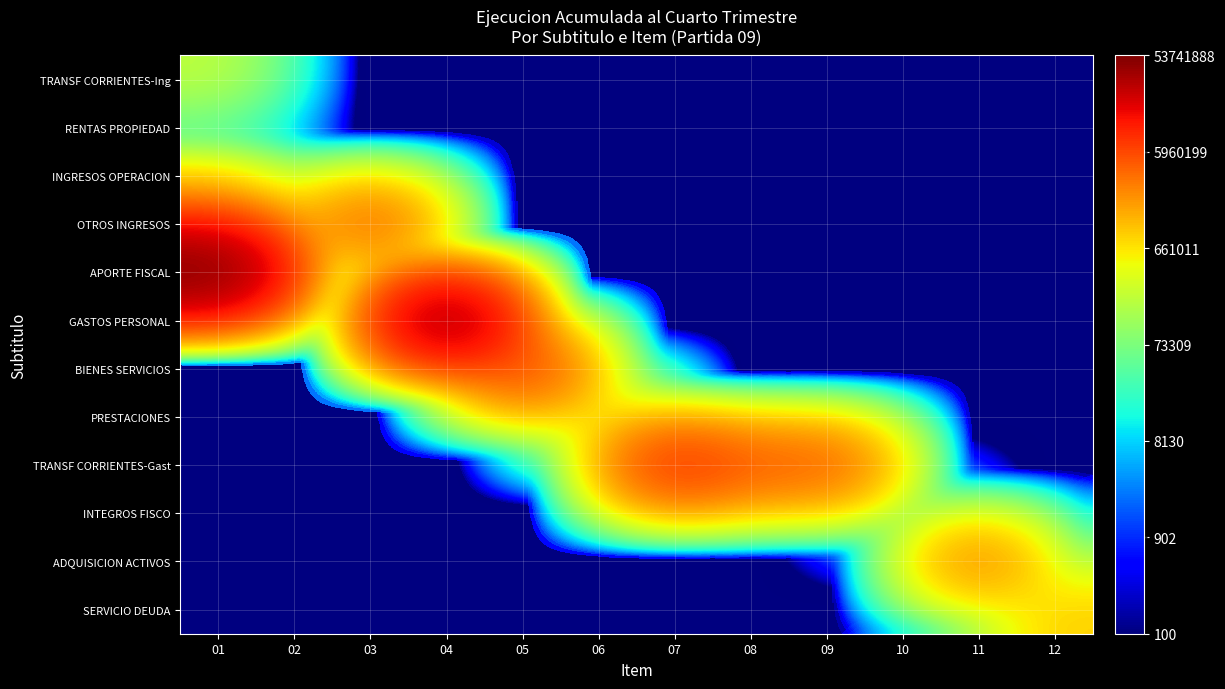

Reading left to right, list all the values displayed in this chart.

TRANSF CORRIENTES-Ing: 01=207739	02=0	03=0	04=0	05=0	06=0	07=0	08=0	09=0	10=0	11=0	12=0
RENTAS PROPIEDAD: 01=4685	02=0	03=0	04=0	05=0	06=0	07=0	08=0	09=0	10=0	11=0	12=0
INGRESOS OPERACION: 01=208632	02=0	03=0	04=0	05=0	06=0	07=0	08=0	09=0	10=0	11=0	12=0
OTROS INGRESOS: 01=4846378	02=313302	03=4533076	04=0	05=0	06=0	07=0	08=0	09=0	10=0	11=0	12=0
APORTE FISCAL: 01=53741888	02=0	03=0	04=0	05=0	06=0	07=0	08=0	09=0	10=0	11=0	12=0
GASTOS PERSONAL: 01=0	02=0	03=0	04=39049587	05=0	06=0	07=0	08=0	09=0	10=0	11=0	12=0
BIENES SERVICIOS: 01=0	02=0	03=0	04=0	05=7019233	06=0	07=0	08=0	09=0	10=0	11=0	12=0
PRESTACIONES: 01=0	02=0	03=0	04=0	05=0	06=818642	07=0	08=0	09=0	10=0	11=0	12=0
TRANSF CORRIENTES-Gast: 01=0	02=0	03=0	04=0	05=0	06=0	07=9330529	08=4610648	09=4719881	10=0	11=0	12=0
INTEGROS FISCO: 01=0	02=0	03=0	04=0	05=0	06=0	07=0	08=0	09=0	10=33183	11=0	12=0
ADQUISICION ACTIVOS: 01=0	02=0	03=0	04=0	05=0	06=0	07=0	08=0	09=0	10=0	11=2789266	12=0
SERVICIO DEUDA: 01=0	02=0	03=0	04=0	05=0	06=0	07=0	08=0	09=0	10=0	11=0	12=899273